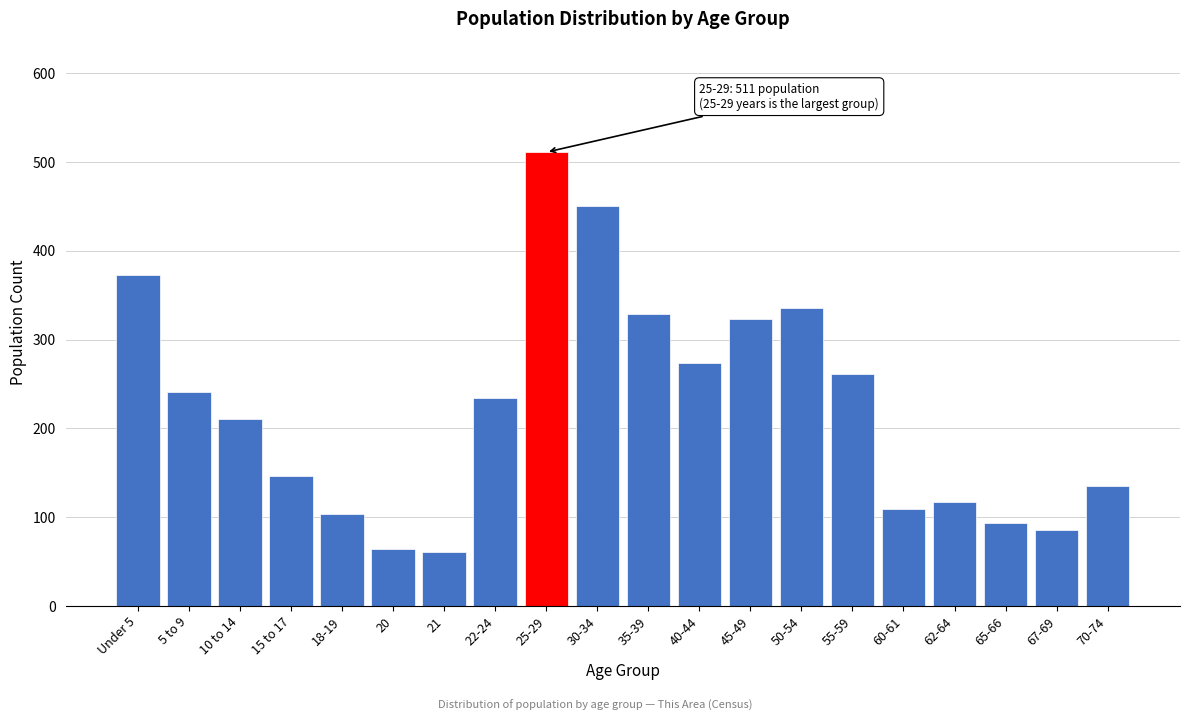

Reading left to right, what are all the values shown in this chart?

Under 5=373	5 to 9=241	10 to 14=211	15 to 17=146	18-19=103	20=64	21=61	22-24=234	25-29=511	30-34=450	35-39=329	40-44=274	45-49=323	50-54=336	55-59=261	60-61=109	62-64=117	65-66=93	67-69=85	70-74=135